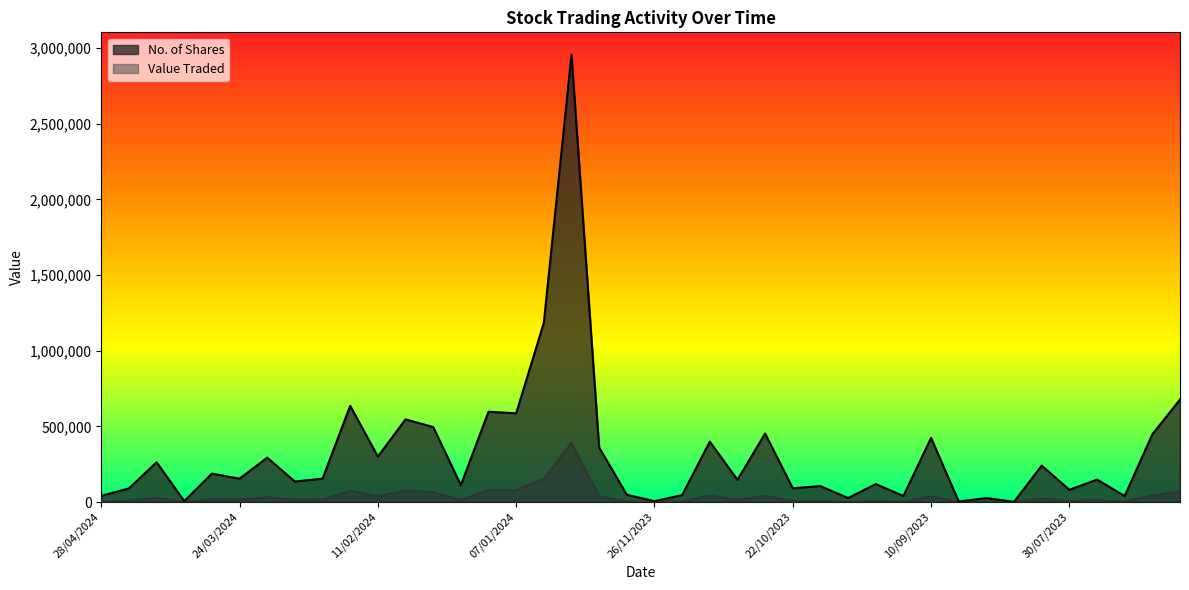

At which label does No. of Shares reach its minimum?

13/08/2023